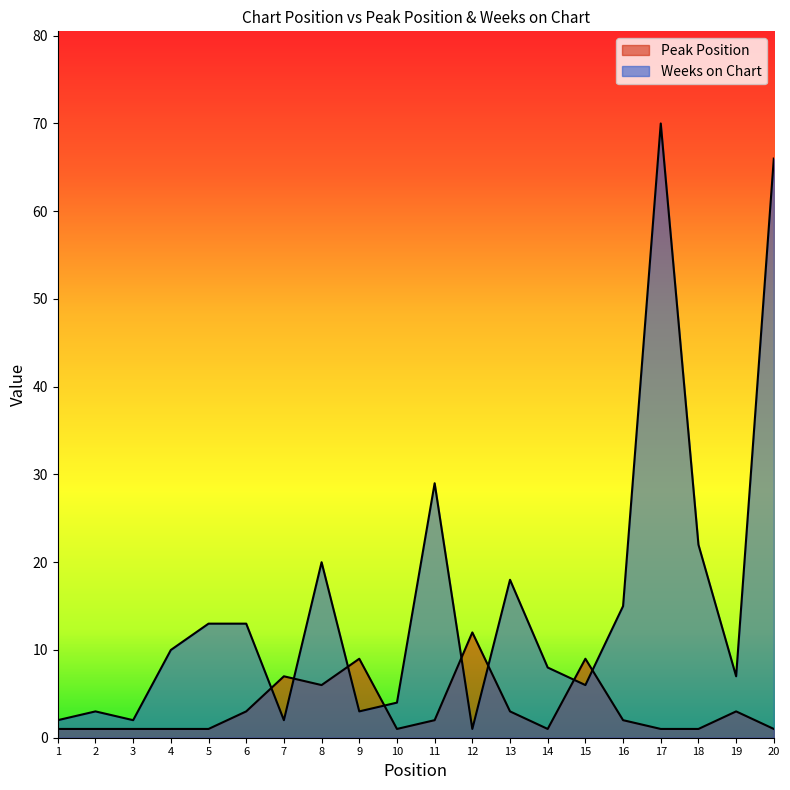

Does the chart display data point markers on the line(s)?

No